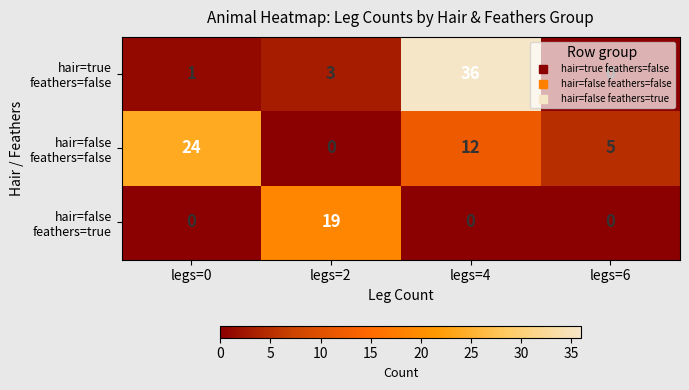

What is the total value across all series at legs=2?

22